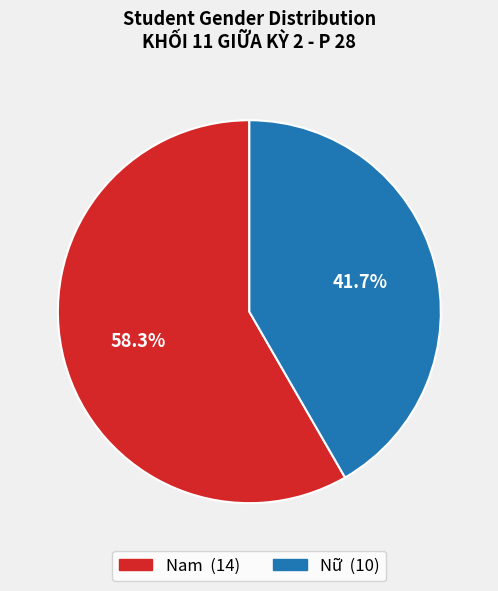

What is the ratio of the value at Nữ to the value at Nam?

0.7